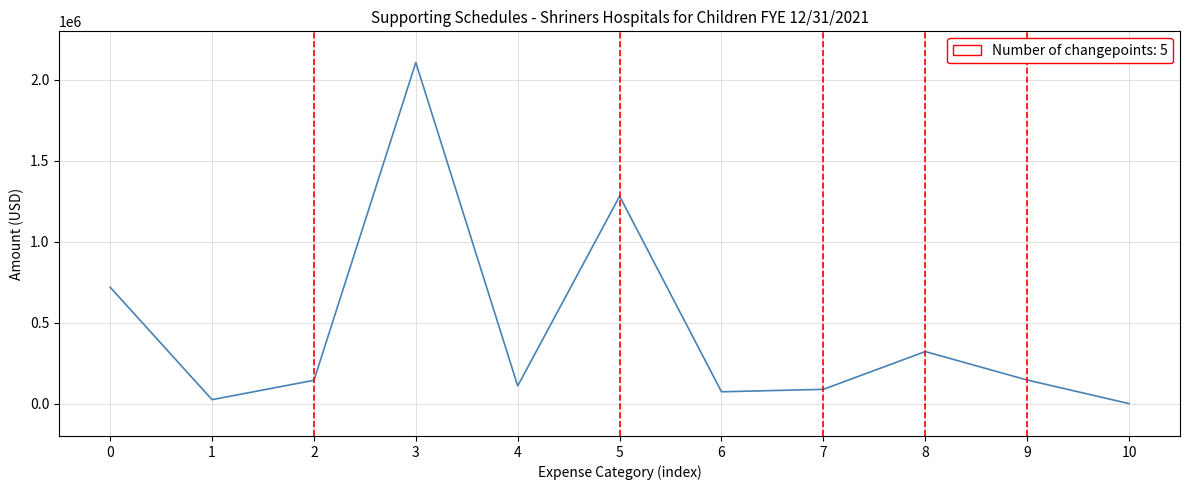

What is the change in value from 2 to 6?

-70978